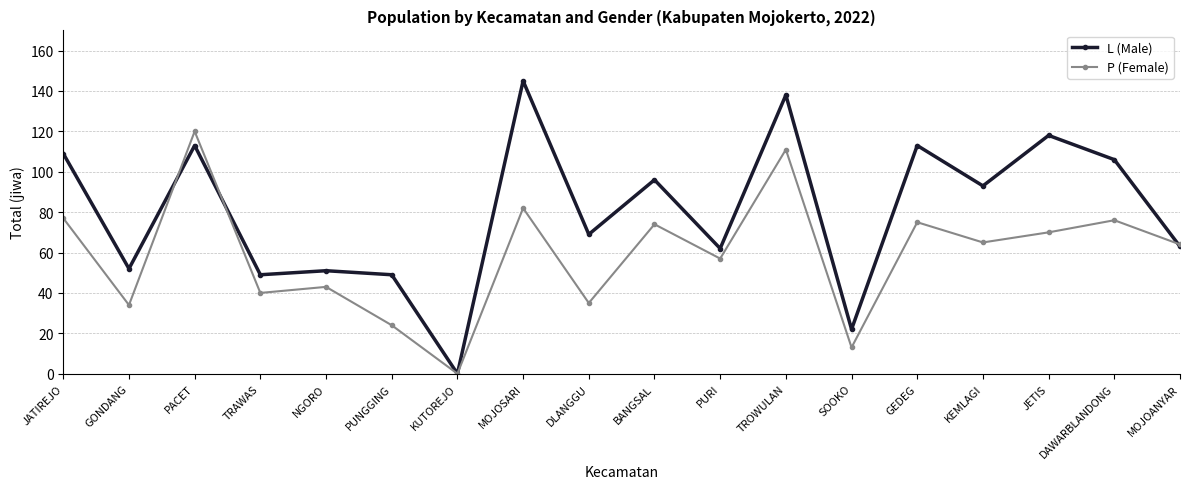

Reading right to left, transcribe all the data shown in this chart.

L (Male): 63	106	118	93	113	22	138	62	96	69	145	0	49	51	49	113	52	109
P (Female): 64	76	70	65	75	13	111	57	74	35	82	0	24	43	40	120	34	77